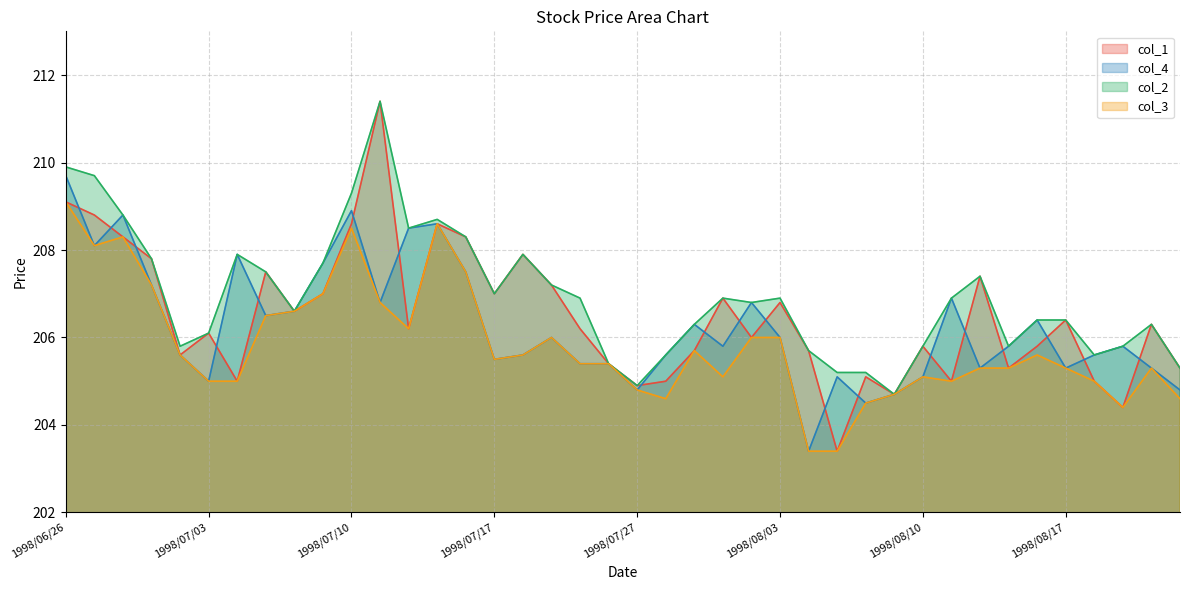

What is the difference between the highest and lowest values at 1998/08/18?

0.6